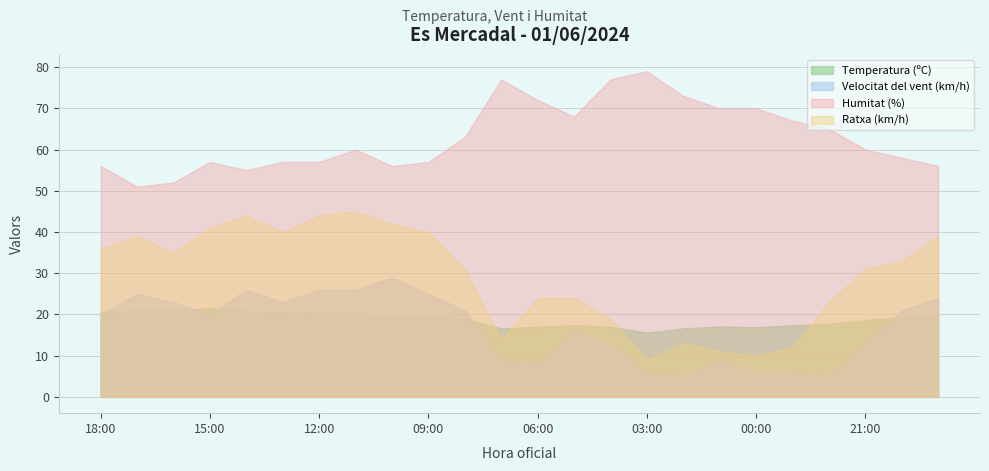

At which category does the chart reach its minimum across all series?

02:00